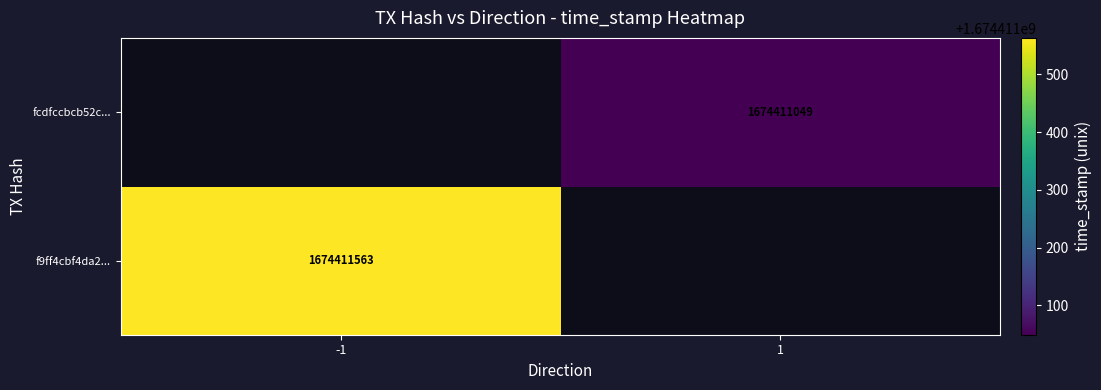

Which series has the largest total across all categories?

f9ff4cbf4da2d26d915ba858b23efd1c7c5ffc3